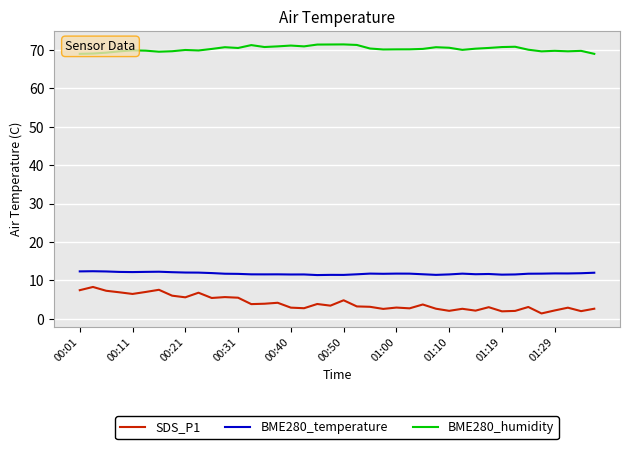

Is this an area chart (filled region under the line)?

No